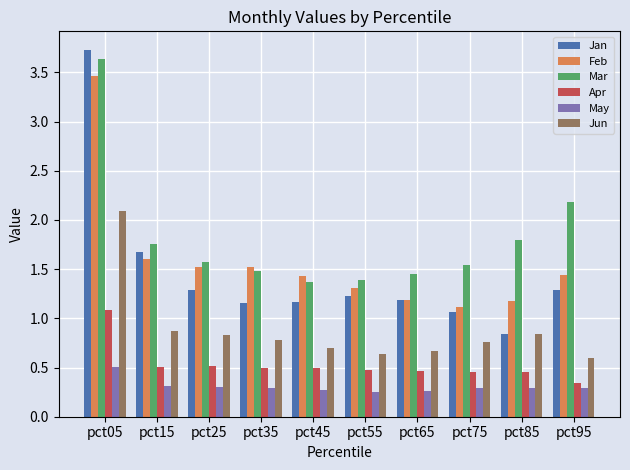

Does the chart contain any negative values?

No